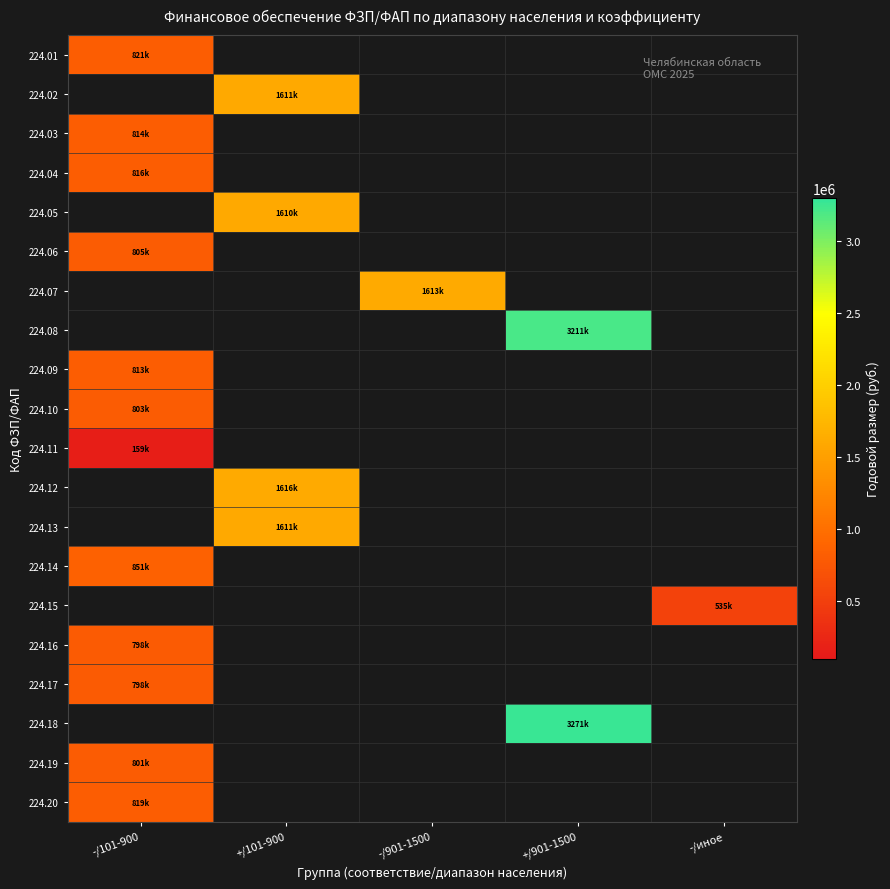

What is the maximum value shown in the chart?

3271718.0